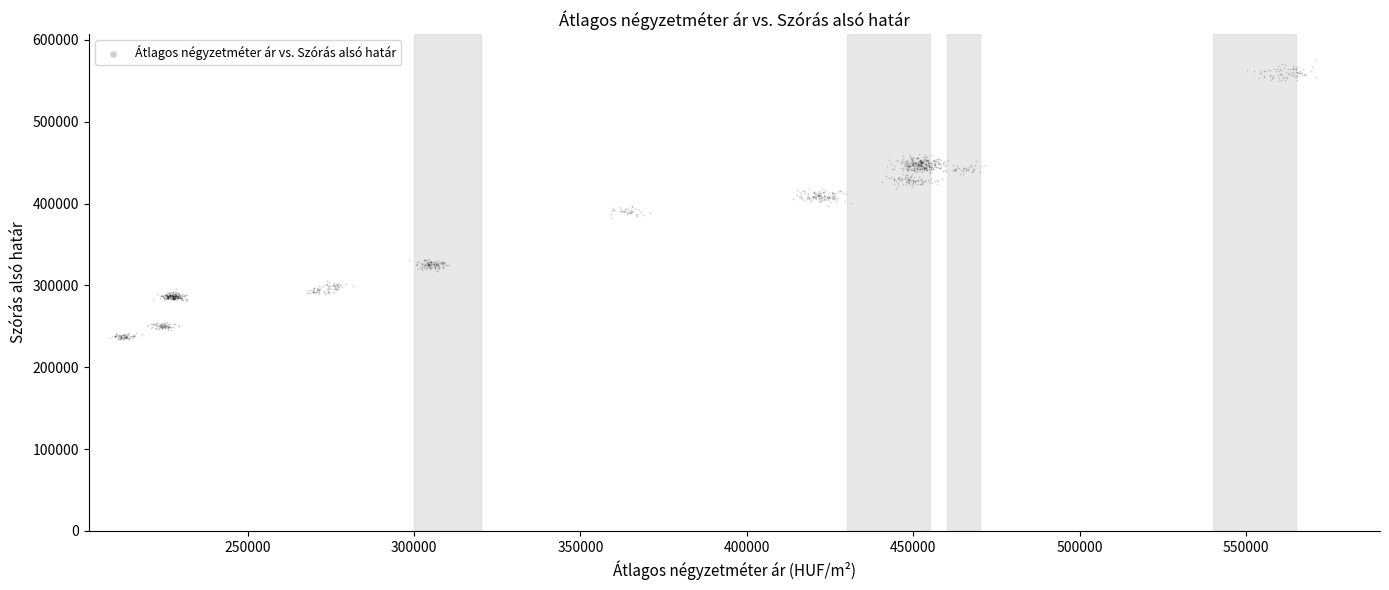

What is the range of X values (max minus min)?

362379.2